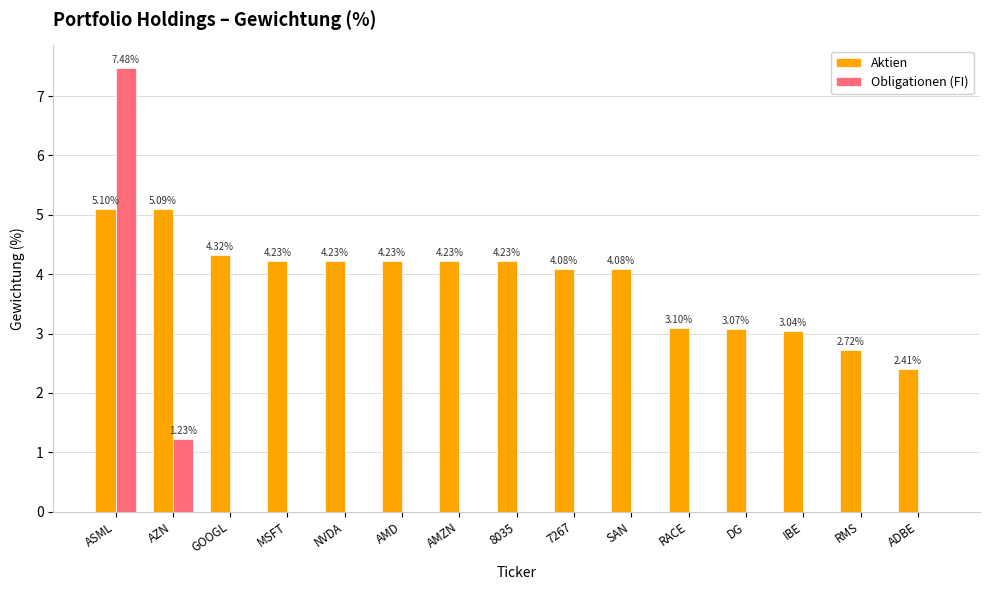

How many values in the Obligationen (FI) series exceed 0?

2